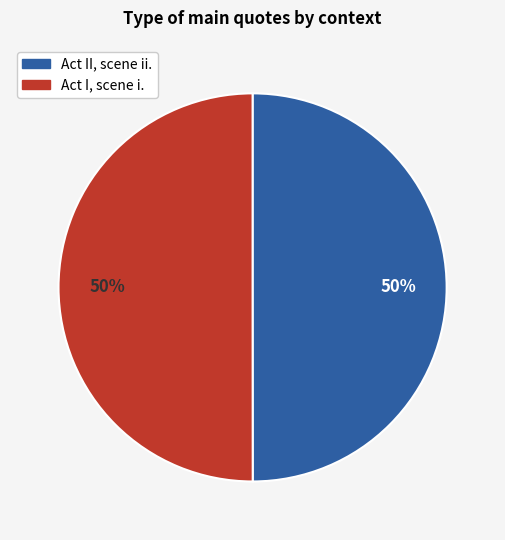

Approximately how many times larger is the value at Act I, scene i. compared to Act II, scene ii.?

1.0